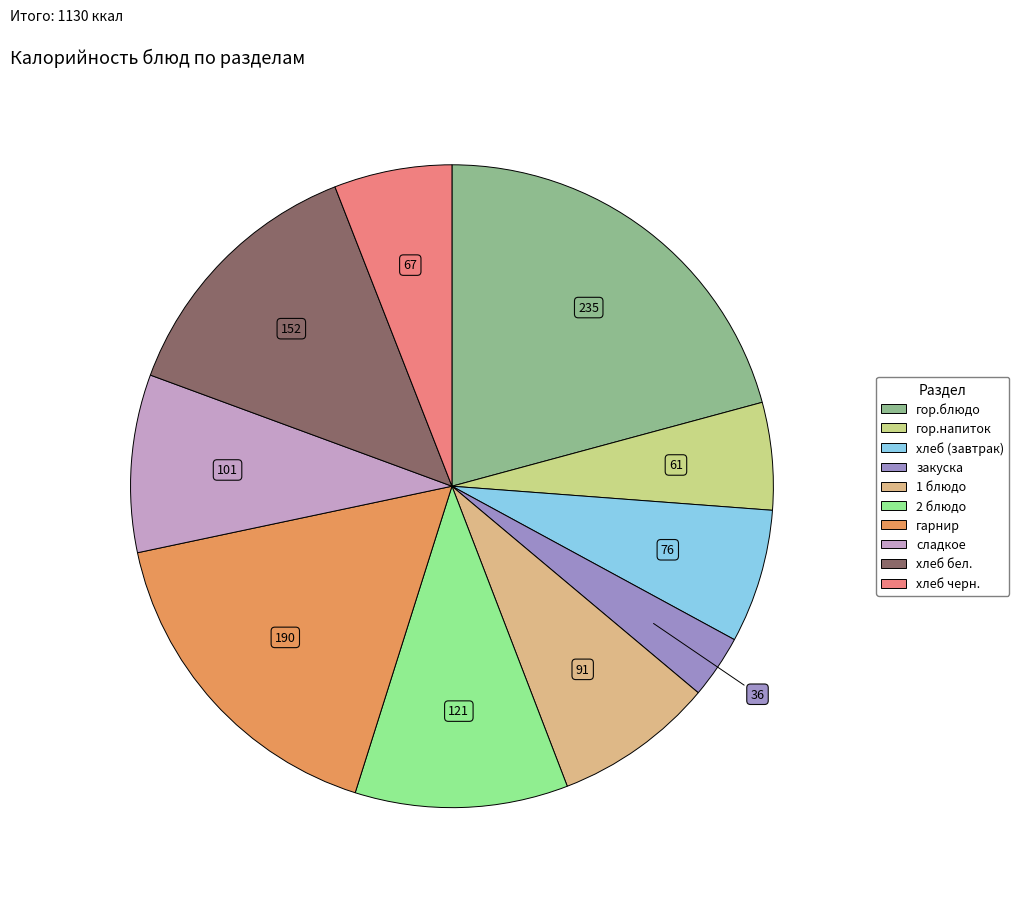

Combined, what portion of the pie is хлеб черн. and гарнир?

22.7%